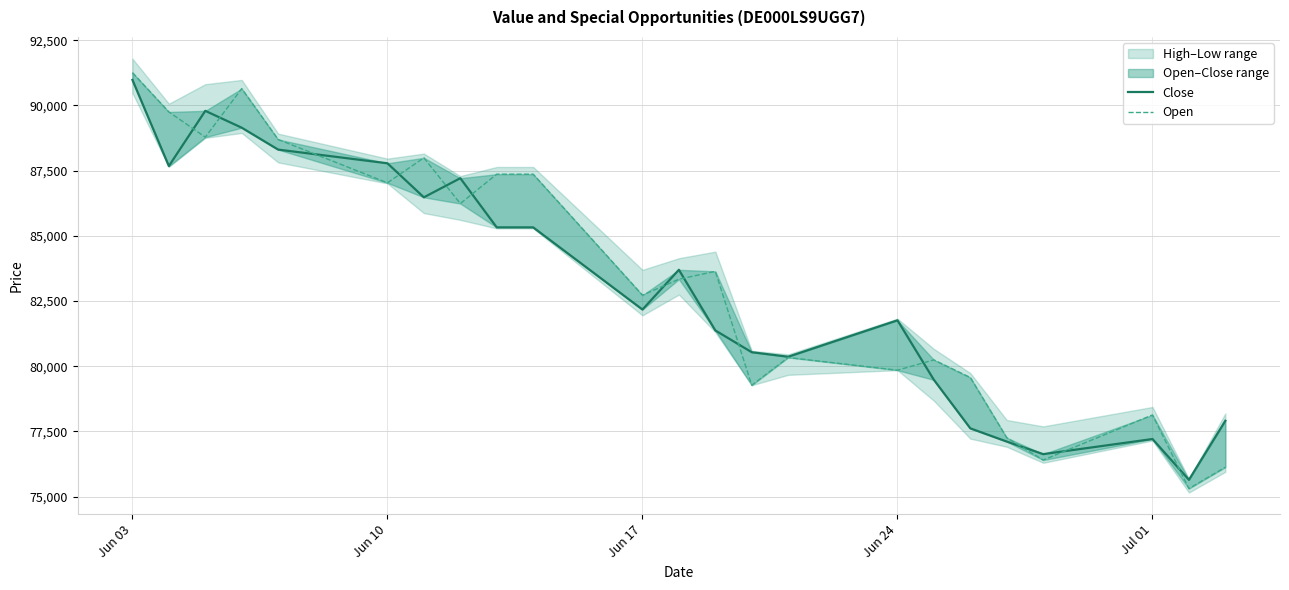

True or false: Open has a value of 136538 at Jul 01.

False